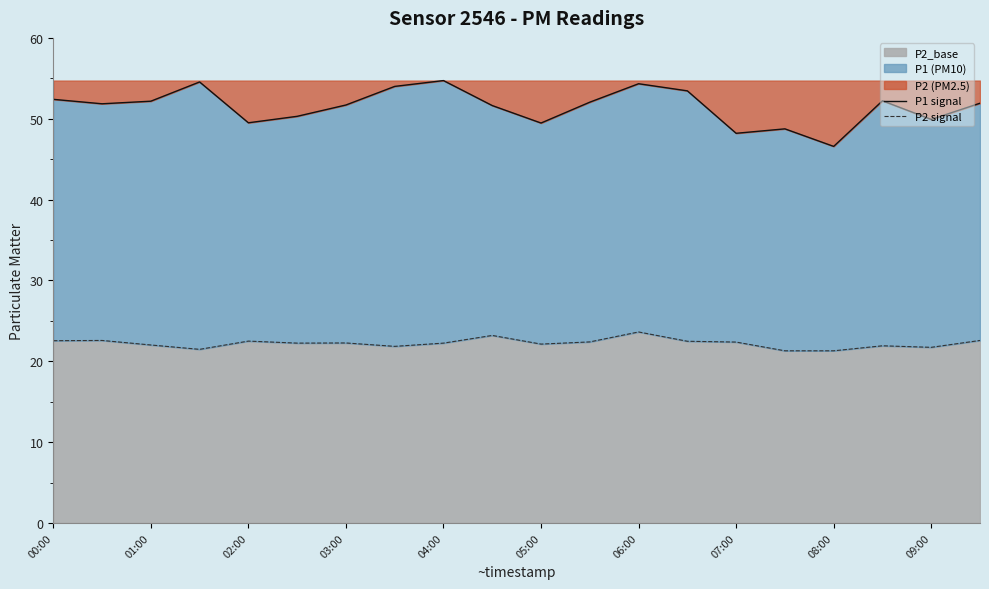

Between 11 and 19, which series saw the biggest shift?

P2 signal